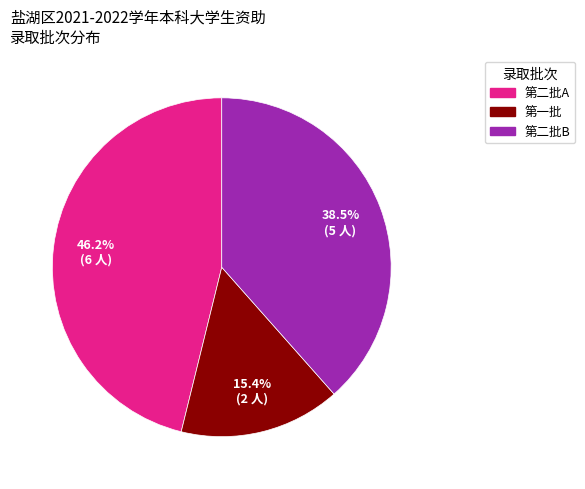

What percentage do 第二批B and 第二批A together represent?

84.6%